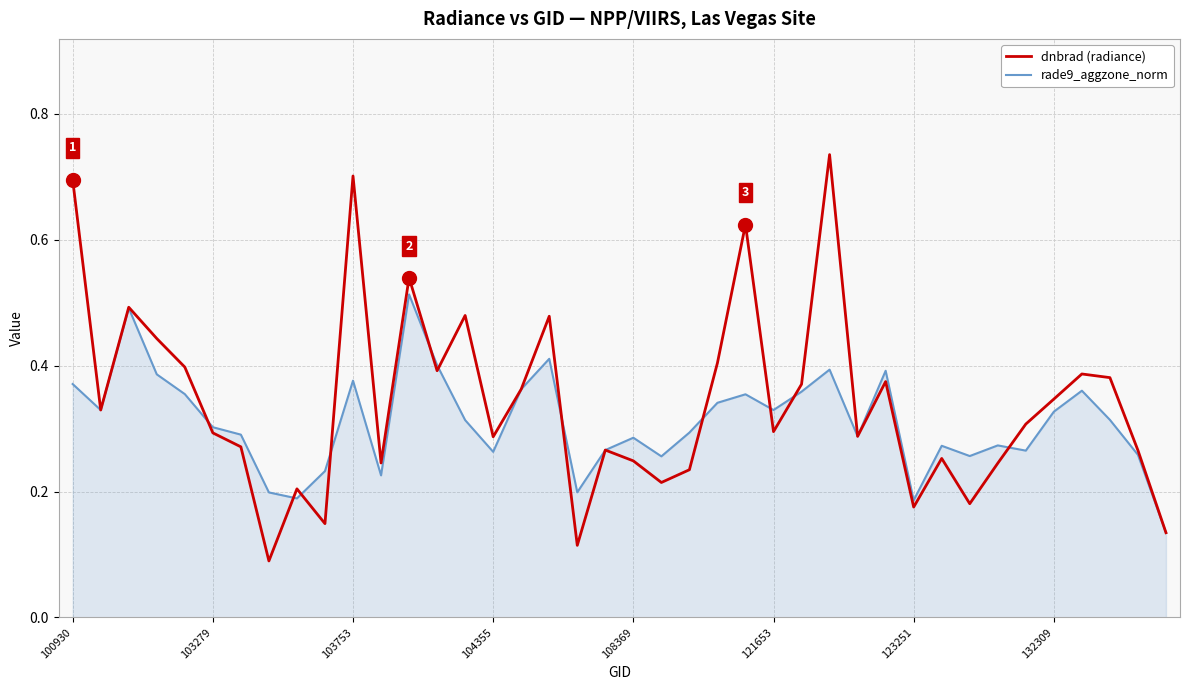

Which series has the largest range (max minus min)?

dnbrad (radiance)